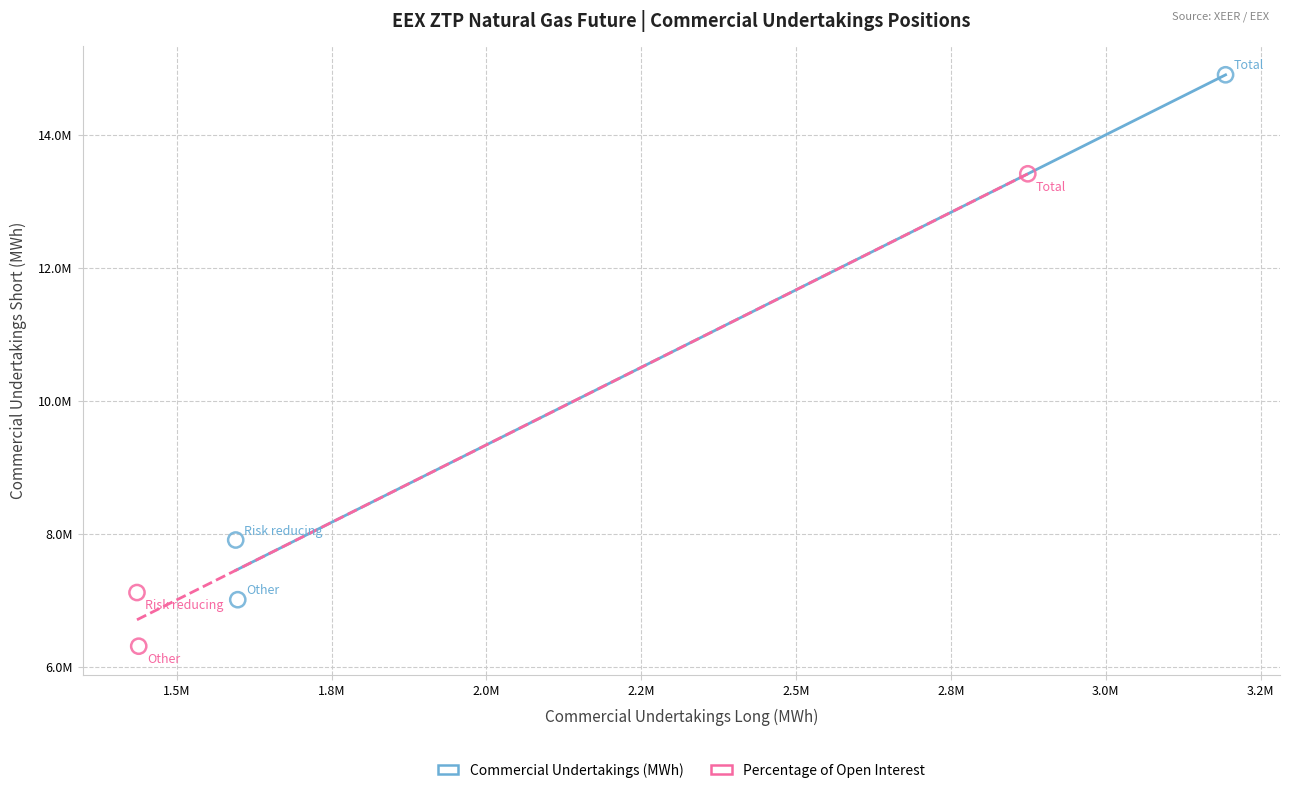

Which series contains the highest Y value?

Commercial Undertakings (MWh)